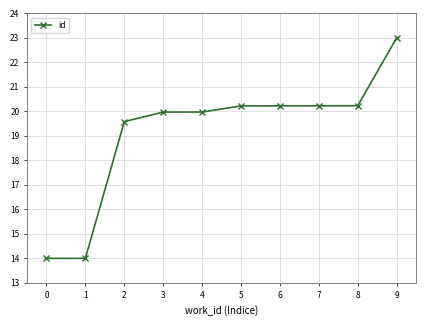

What is the minimum value shown in the chart?

14.0